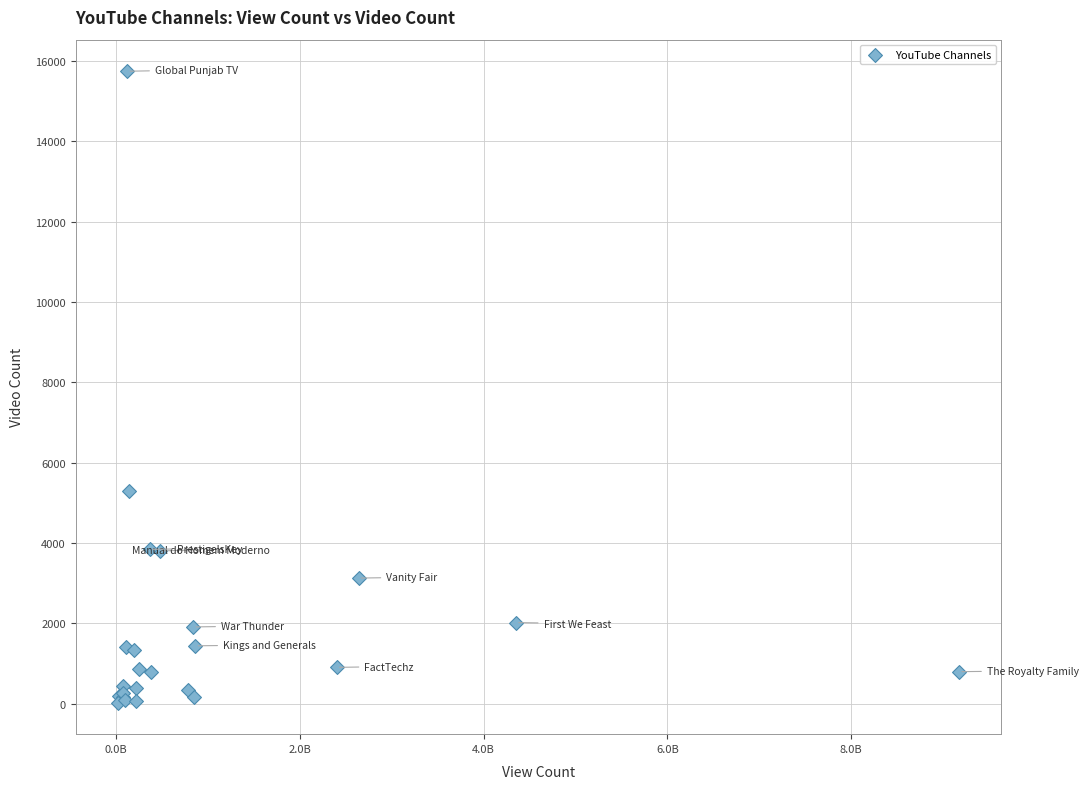

What Y value in the scatter plot is closest to 7888?

5307